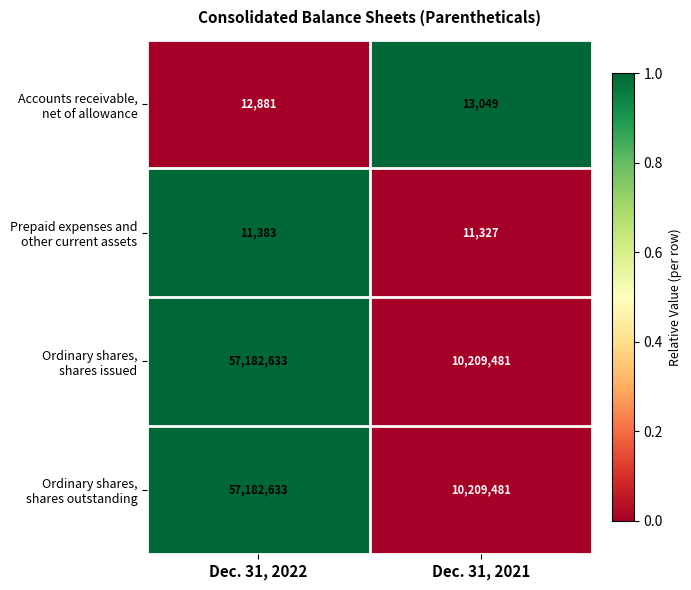

Which category has the highest value across all series?

Dec. 31, 2022